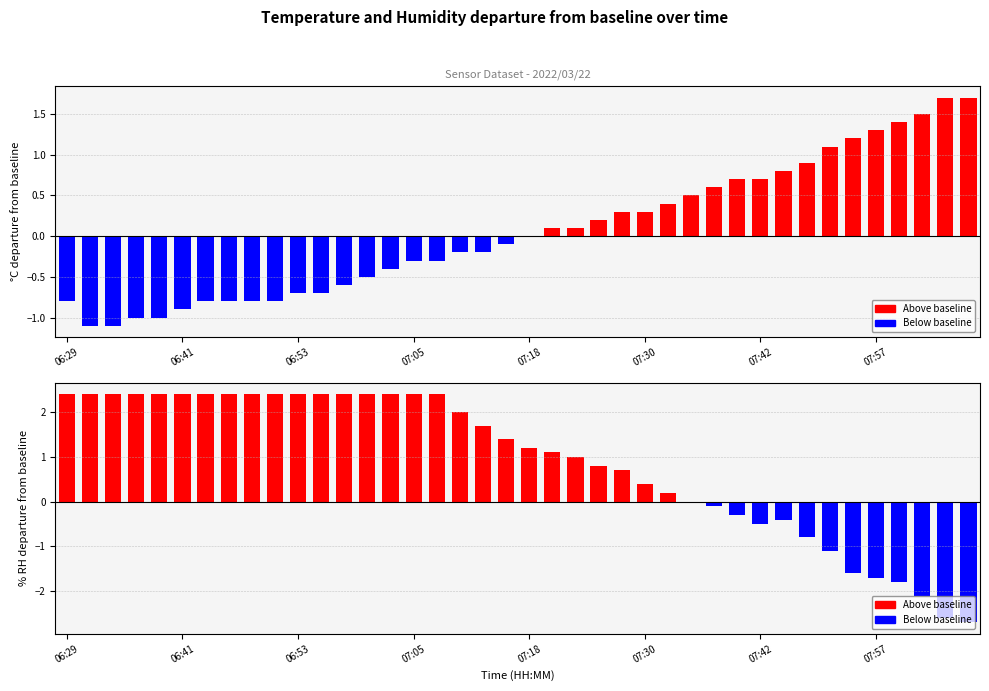

Which category has the lowest value across all series?

39